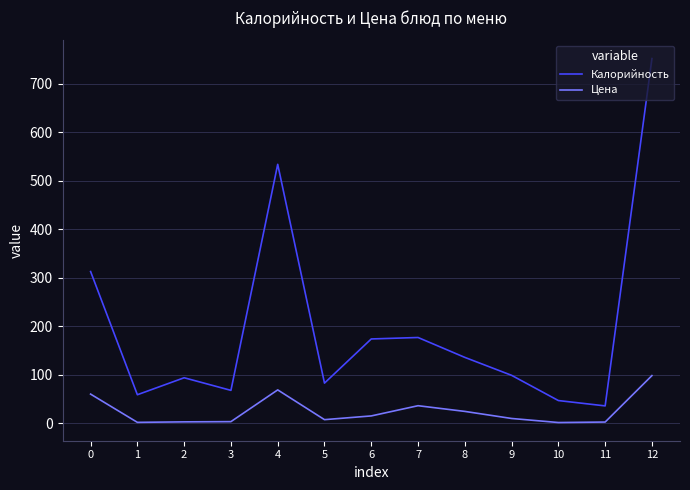

Which category has the lowest value in the Калорийность series?

11